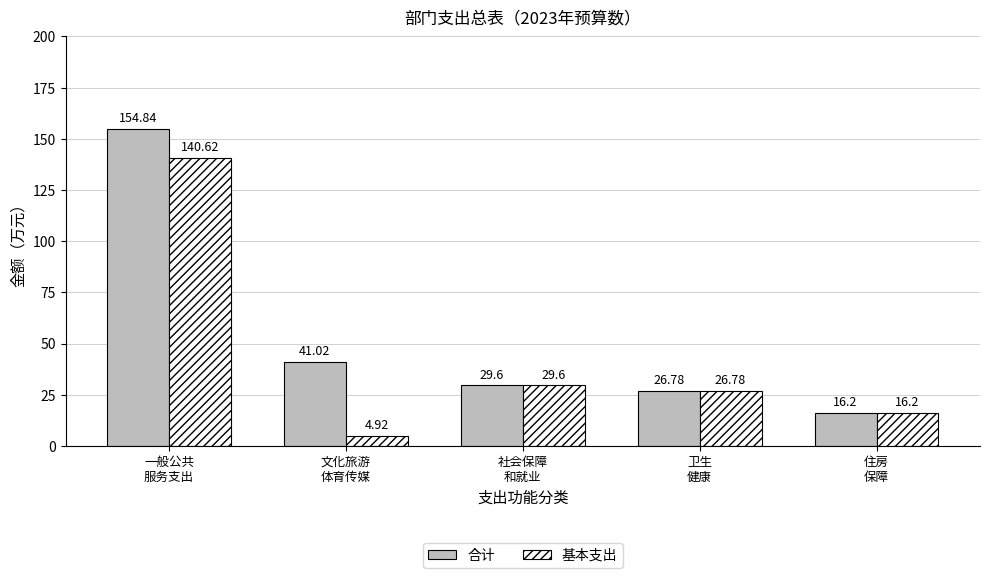

What is the maximum value for 合计?

154.8